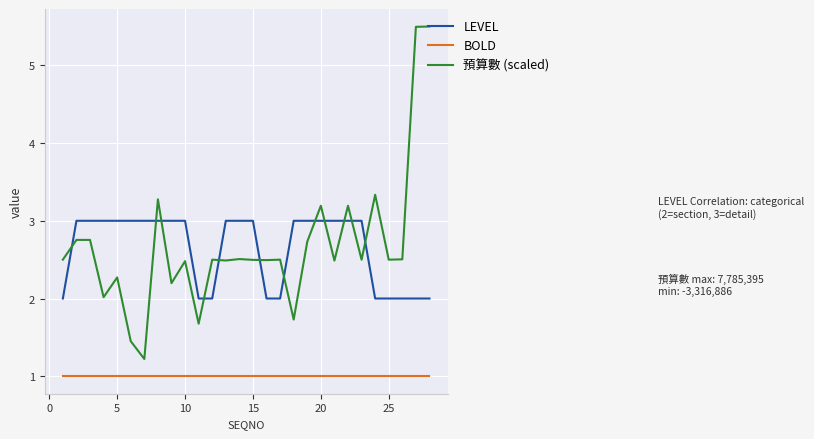

Which series has the largest range (max minus min)?

預算數 (scaled)